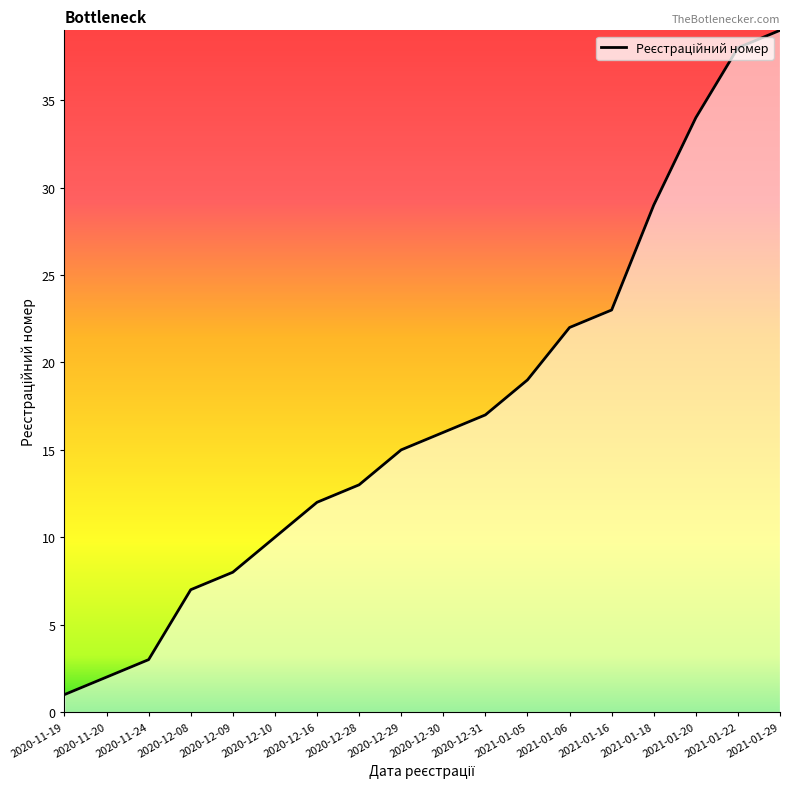

What position from the left is 2021-01-29?

18